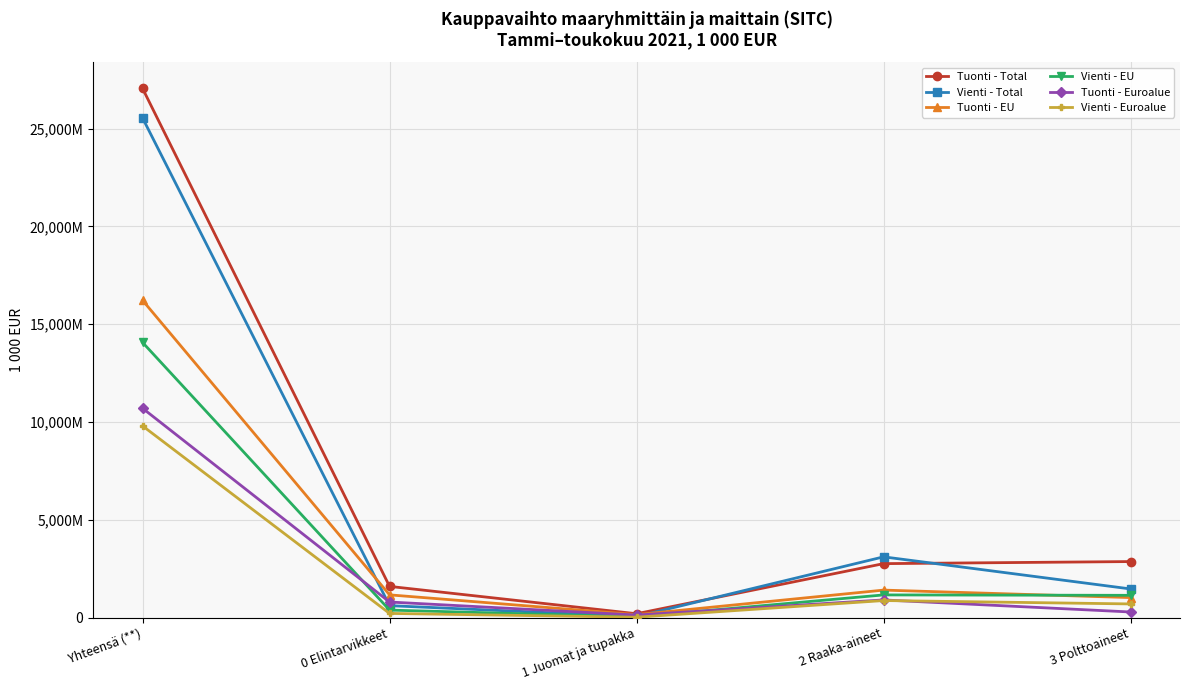

What value does the Vienti - Total series have at 2 Raaka-aineet, to the nearest 50?

3103400